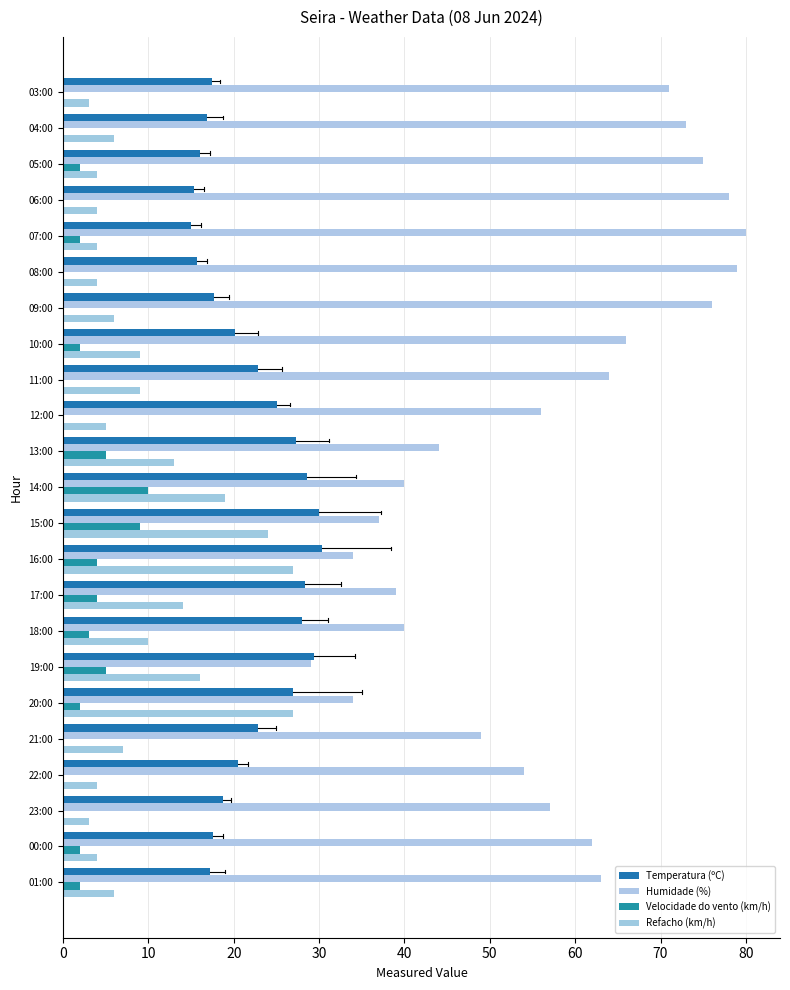

How many series are shown in this chart?

4